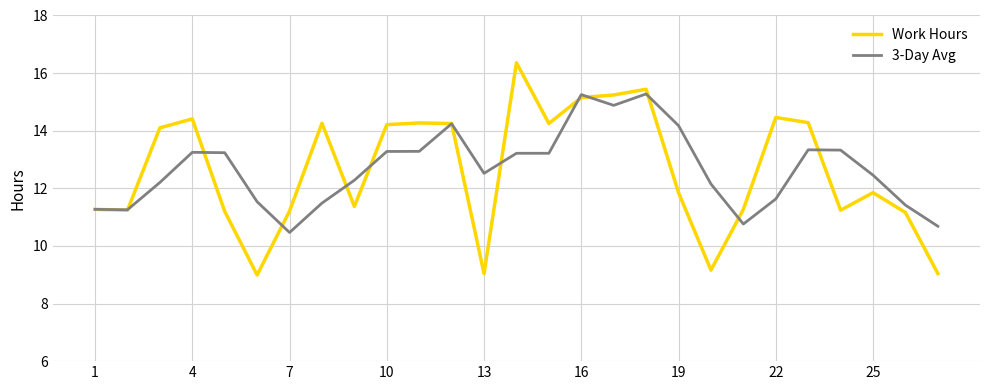

List the series in order of their peak value, lowest first.

3-Day Avg, Work Hours